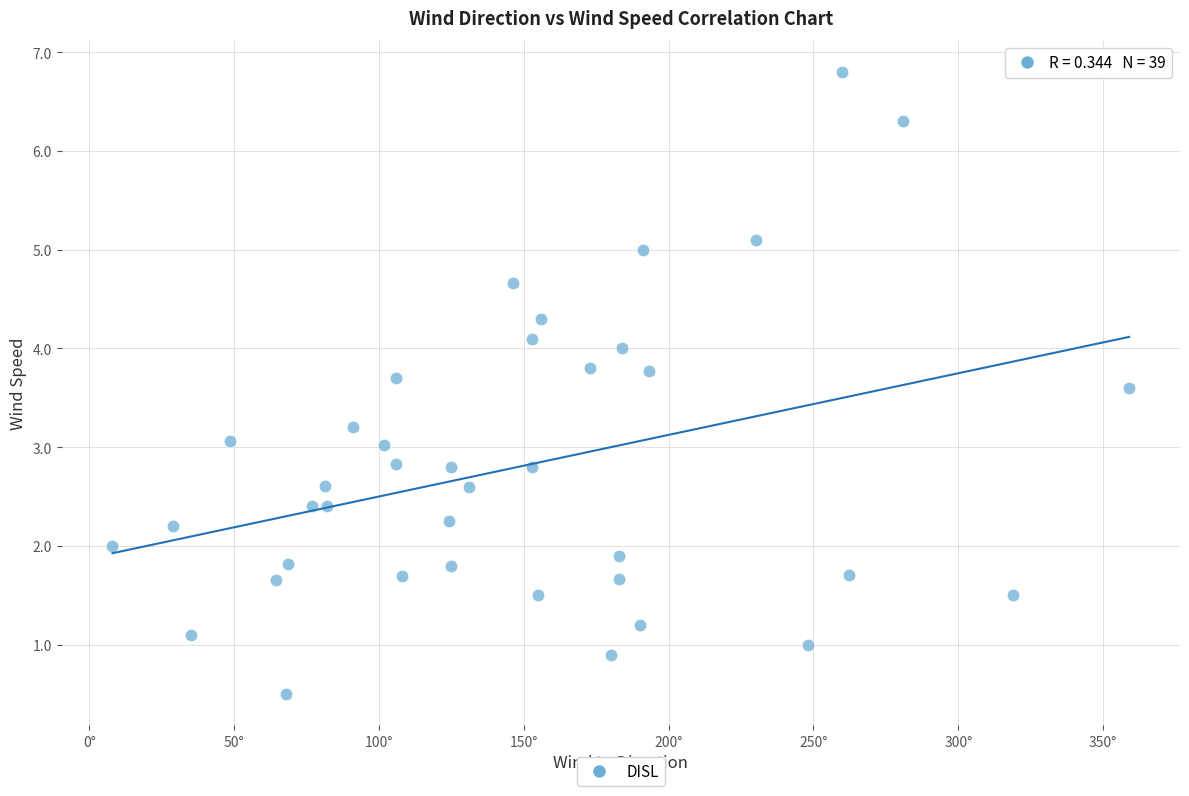

What is the range of X values (max minus min)?

351.0